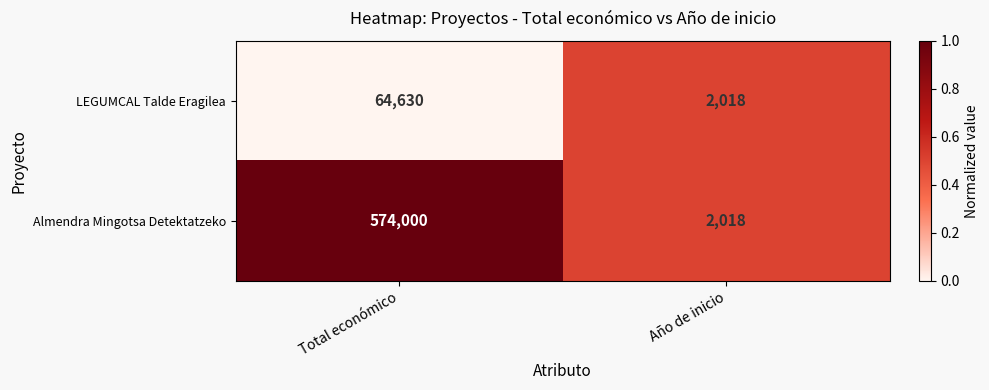

Rank the categories by Almendra Mingotsa Detektatzeko value from highest to lowest.

Total económico, Año de inicio